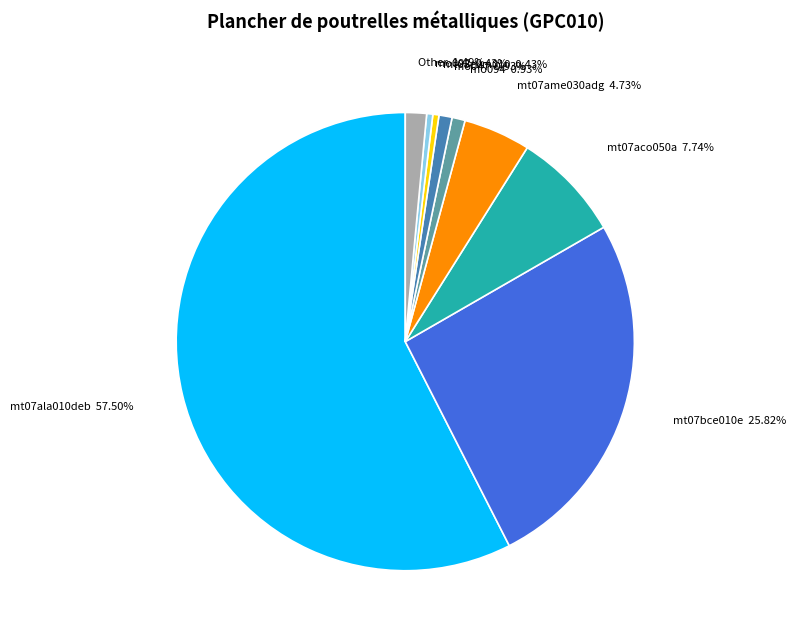

Which category has the biggest portion of the pie?

mt07ala010deb